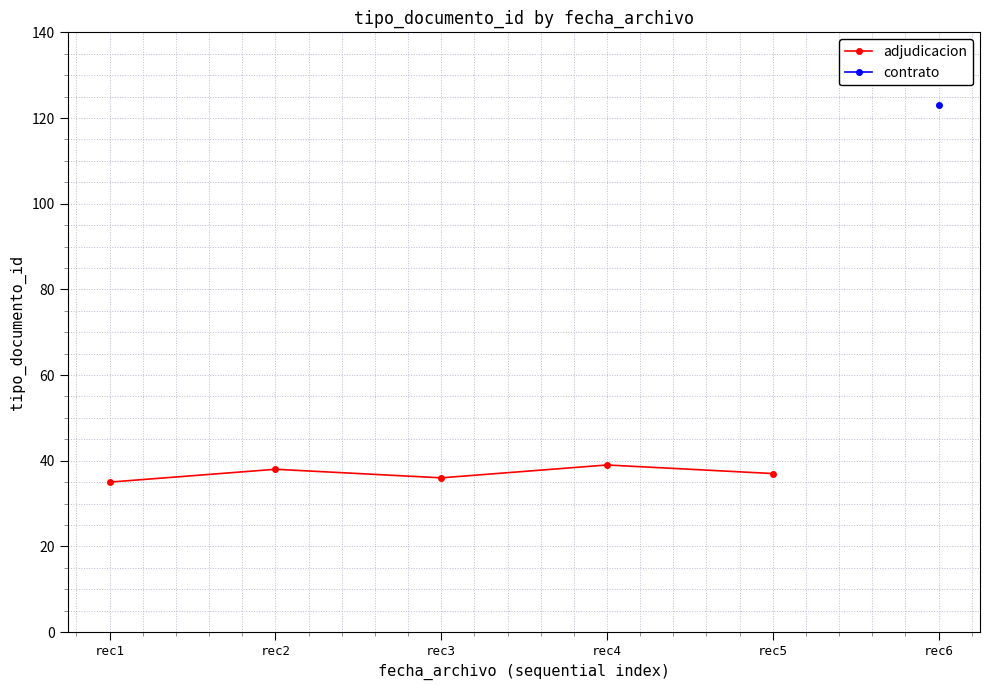

Between rec2 and rec5, which is larger?

rec2